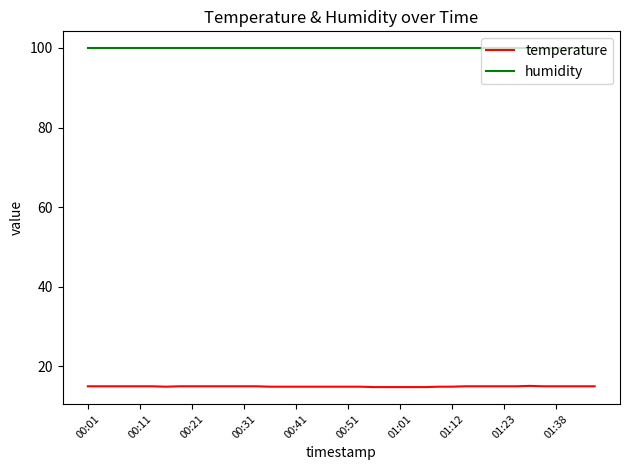

List the series in order of their peak value, lowest first.

temperature, humidity